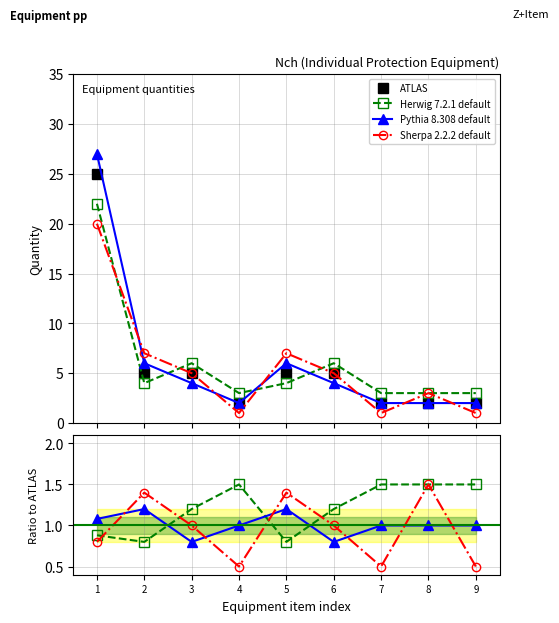

Which has a higher value, 8 or 9?

8